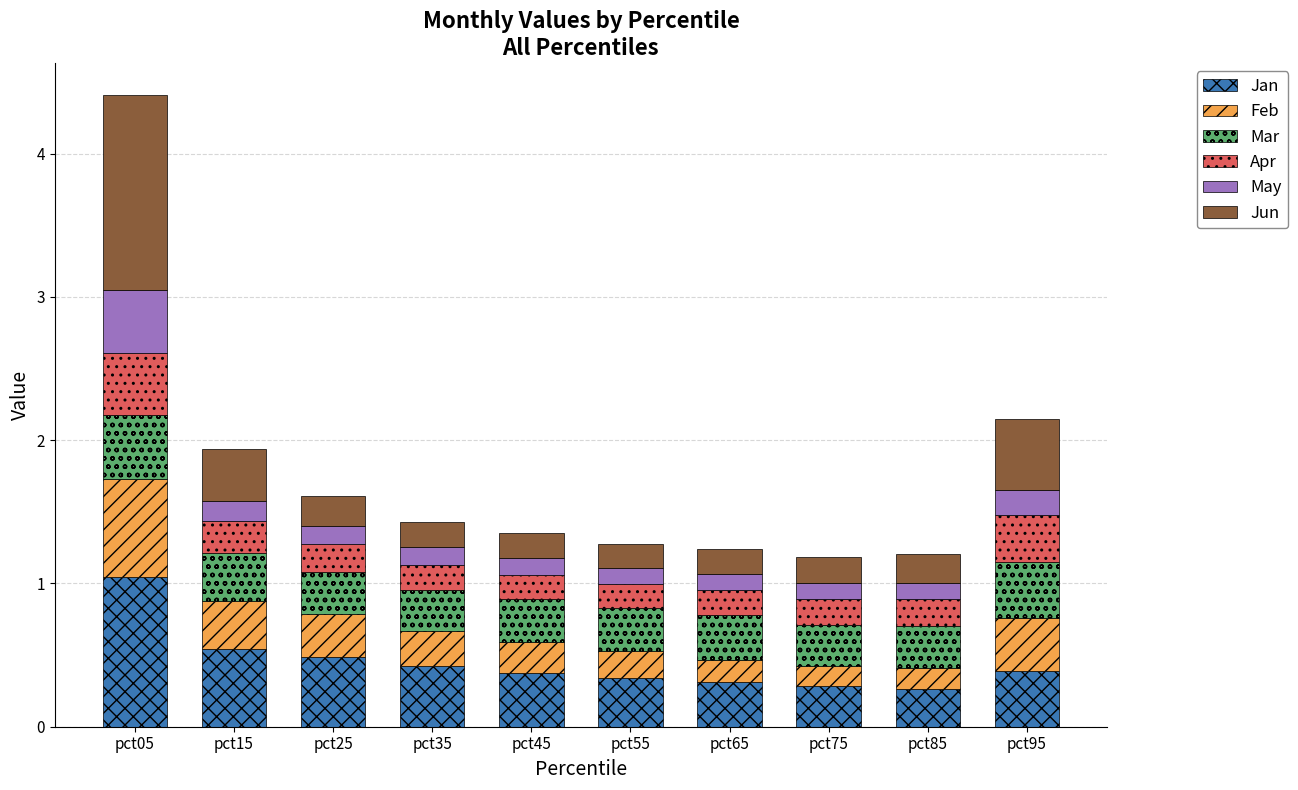

At which category is the sum across all series the highest?

pct05